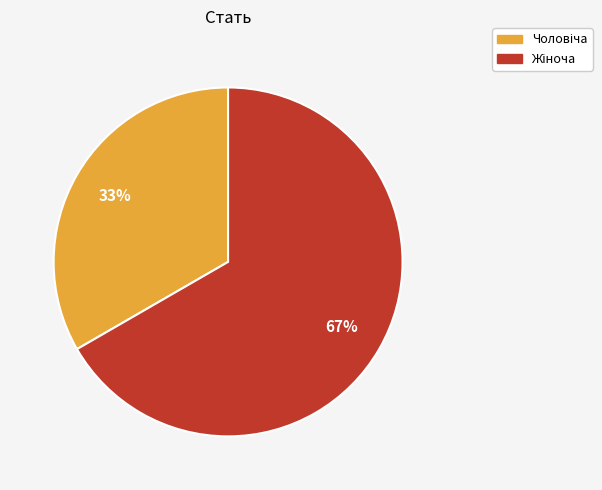

Is there any slice that represents more than half of the pie?

Yes